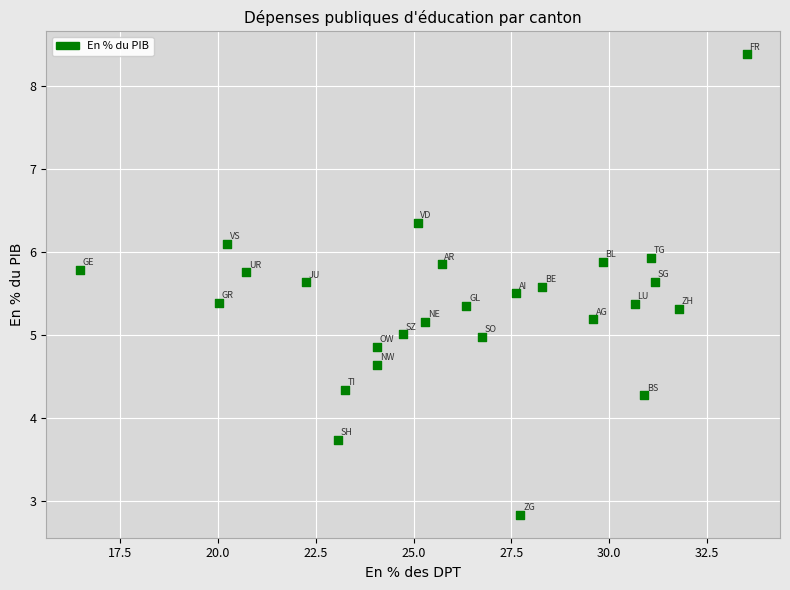

What is the range of X values (max minus min)?

17.1